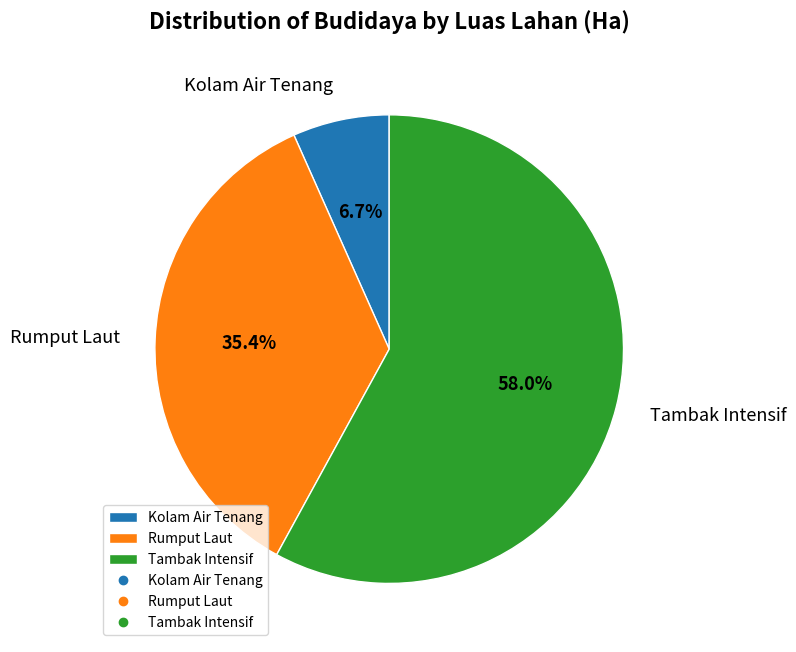

To the nearest percent, what is the average slice percentage?

33%